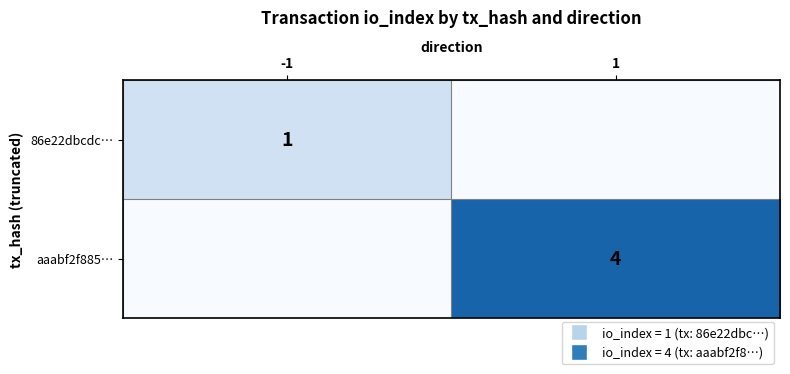

Is it true that aaabf2f885… equals 4 at 1?

True